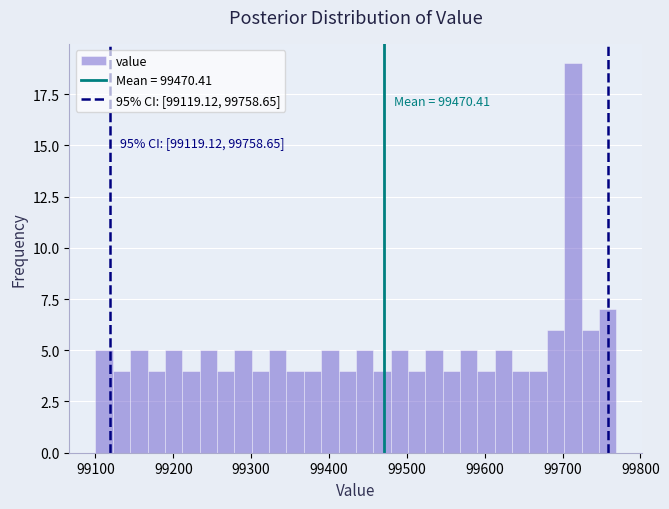

Read against the x-axis, roughly where is the centre of the tallest bar?

99710